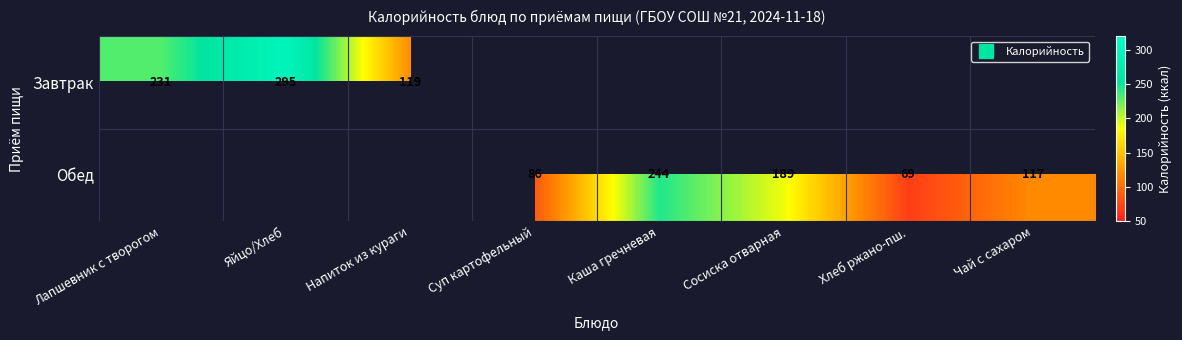

Which has a higher value, Хлеб ржано-пш. or Яйцо/Хлеб?

Яйцо/Хлеб